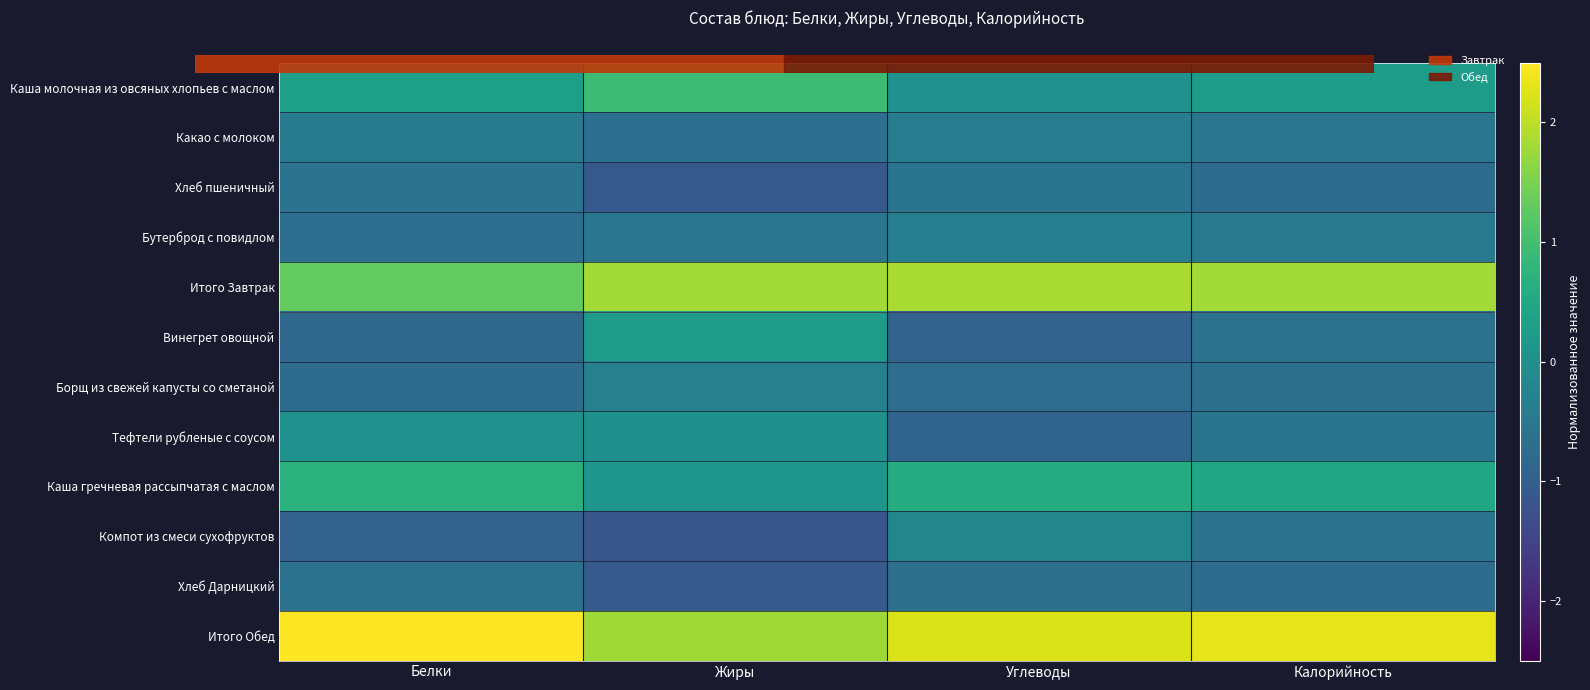

Is it true that Итого Завтрак equals 0.5 at Углеводы?

False